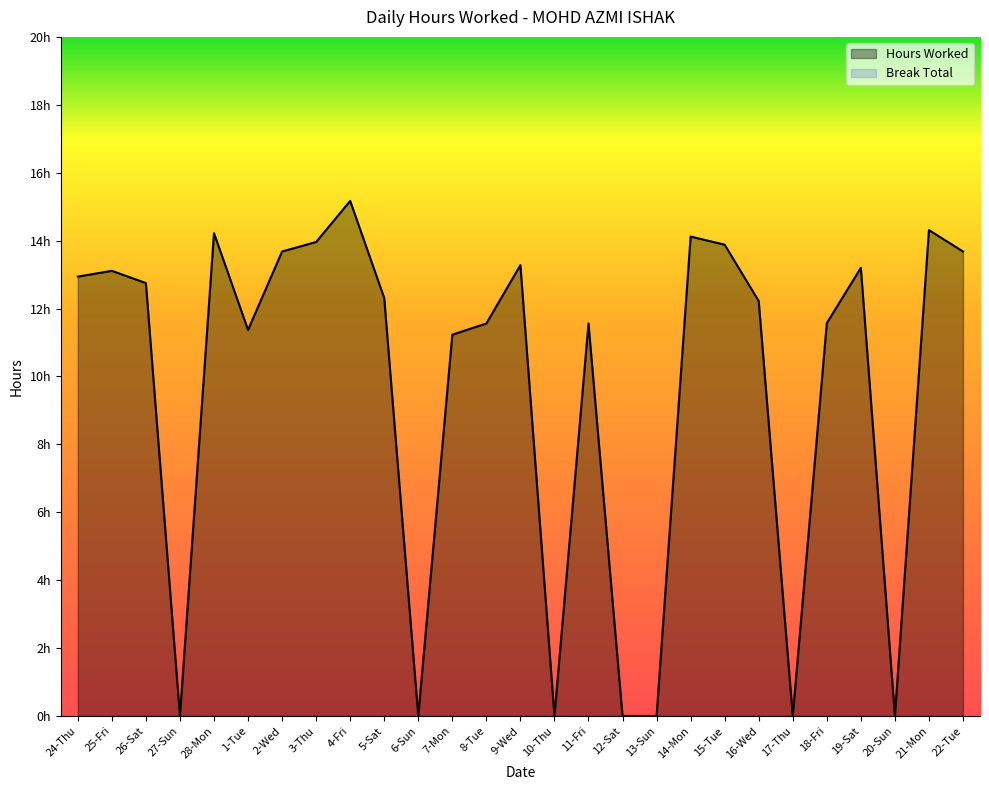

What is the label of the 5th point from the left?

28-Mon